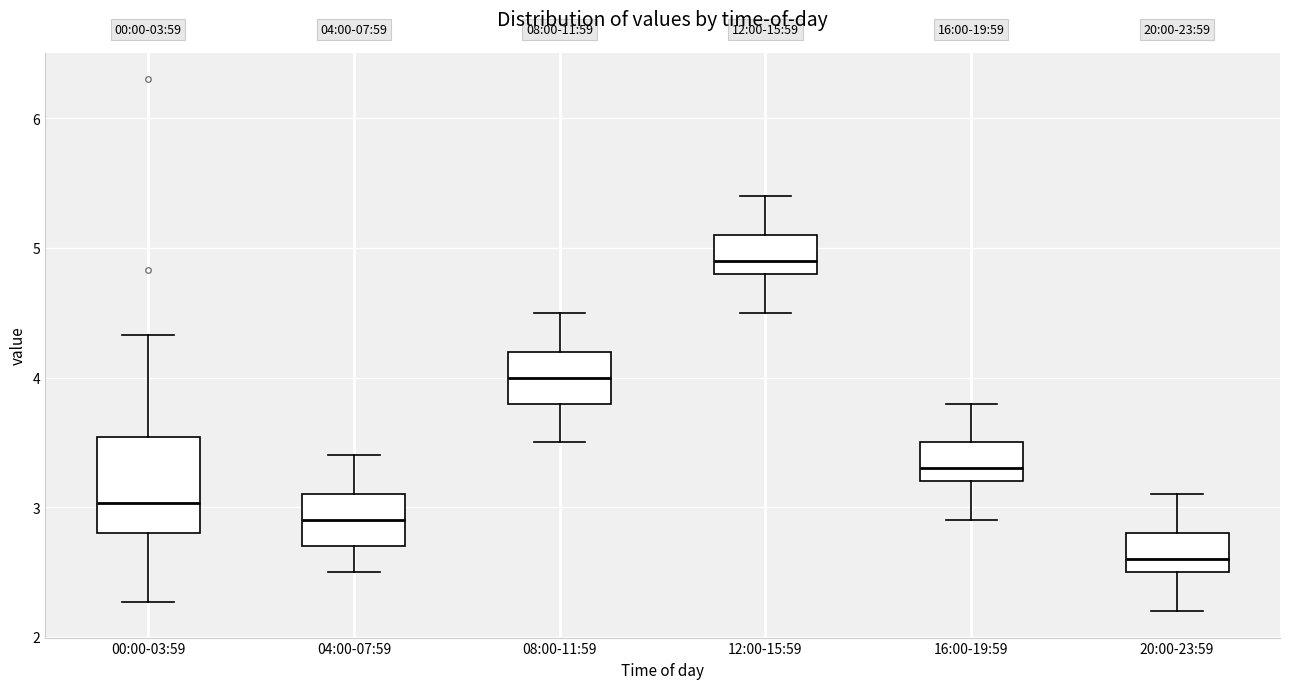

Which box is the tallest, from its lower edge to its upper edge?

00:00-03:59